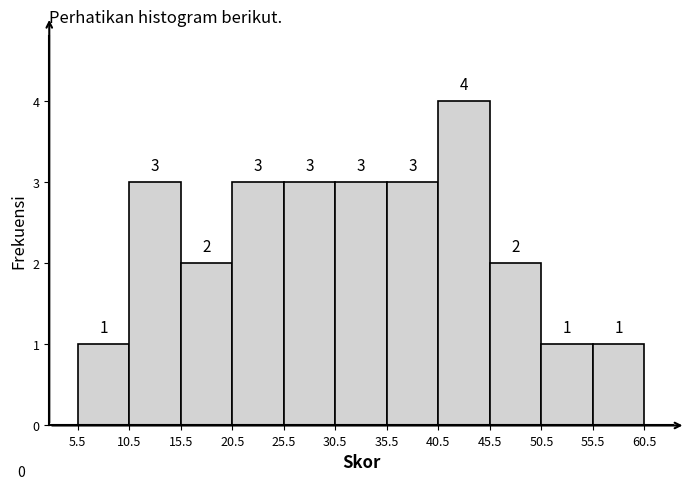

Which range on the x-axis has the tallest bar?

40.5 to 45.5